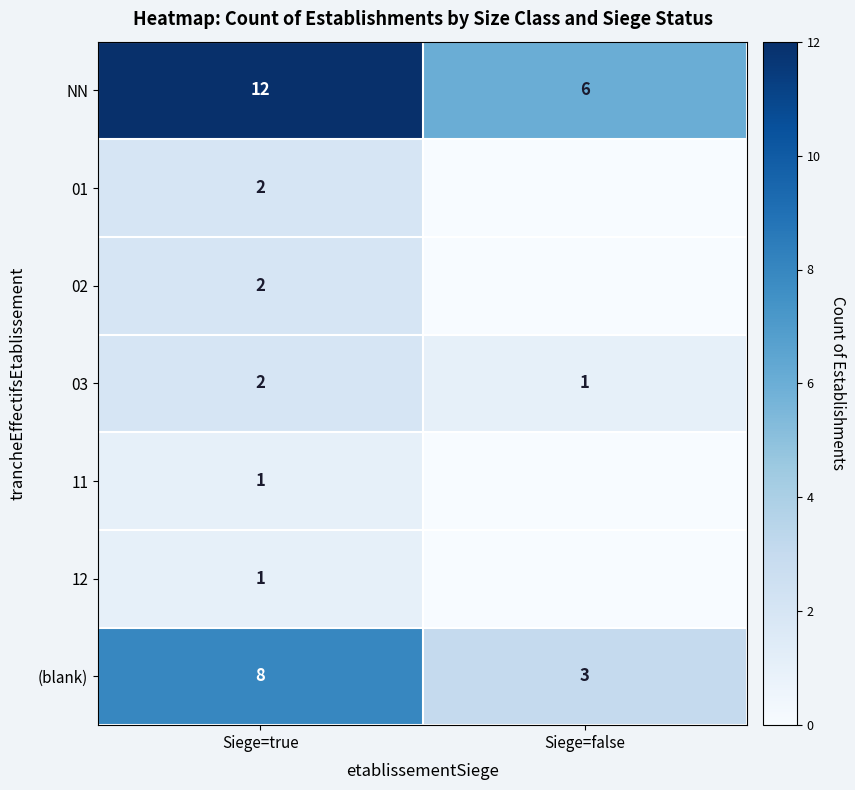

How many series are shown in this chart?

7